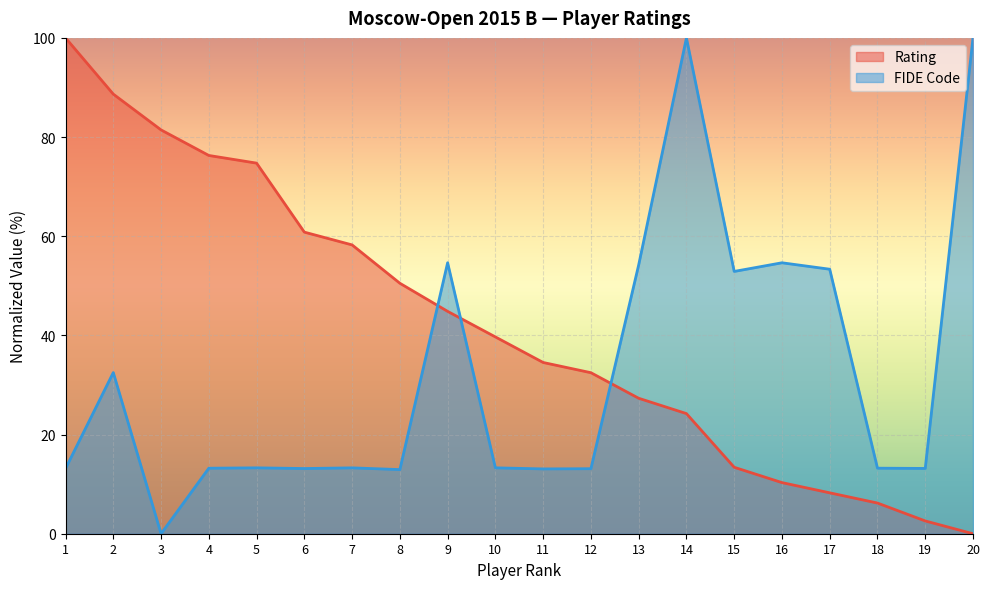

At 18, list the series in order from smallest to largest.

Rating, FIDE Code